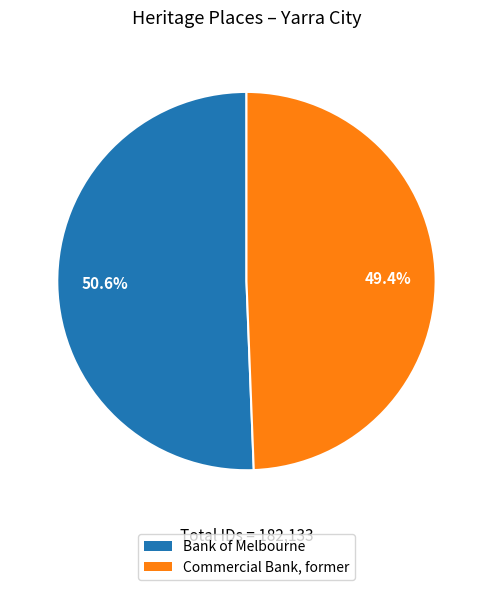

How many segments does this pie chart have?

2